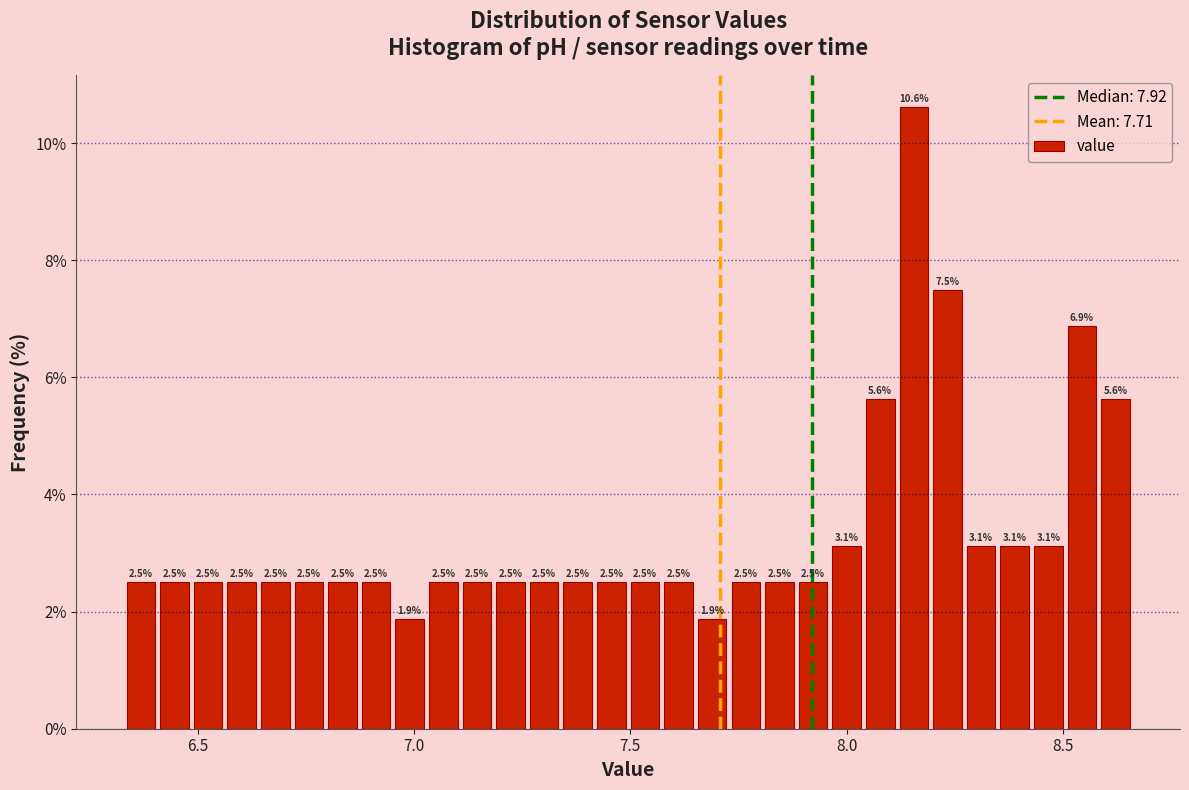

Read against the x-axis, roughly where is the centre of the tallest bar?

8.15